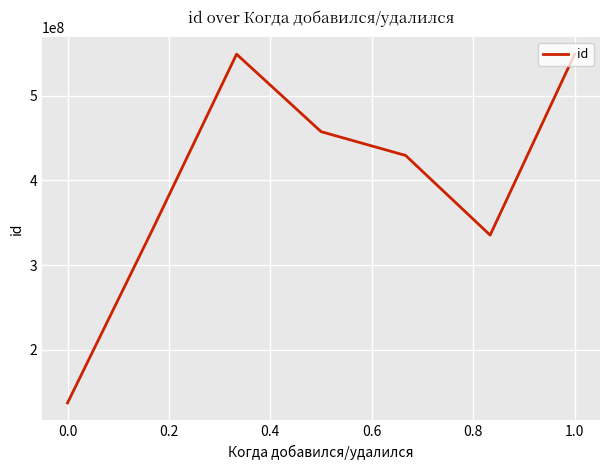

What is the sum of all values?

2798718153